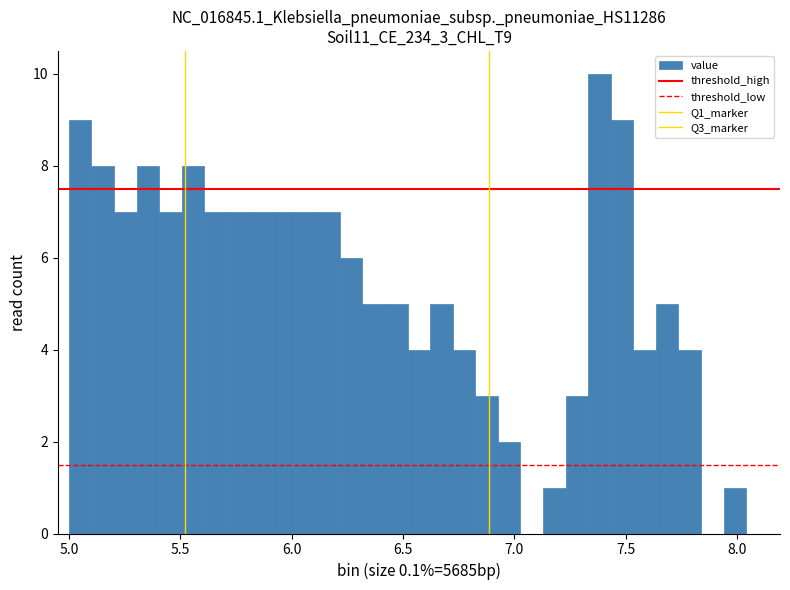

Around what value on the x-axis is the tallest bar? Give the approximate position of its centre, as read against the axis.

7.40